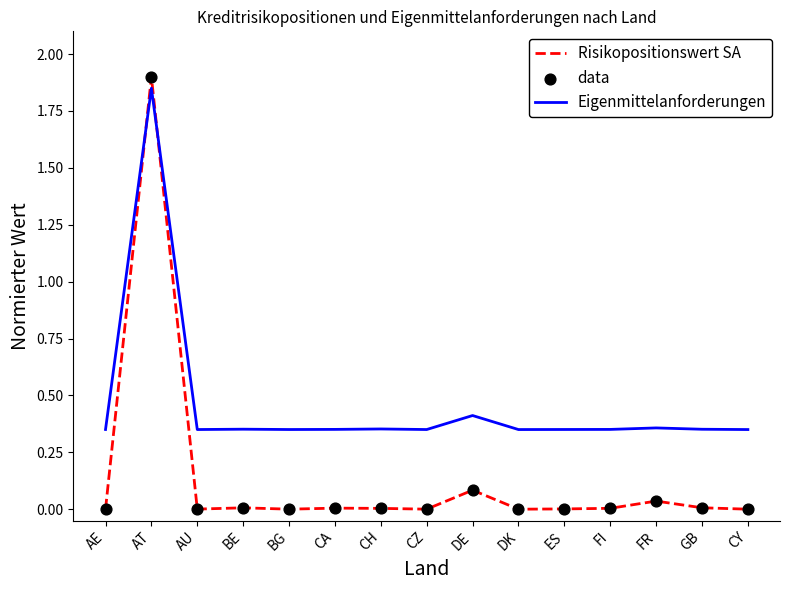

At how many categories does at least one series exceed 0?

15